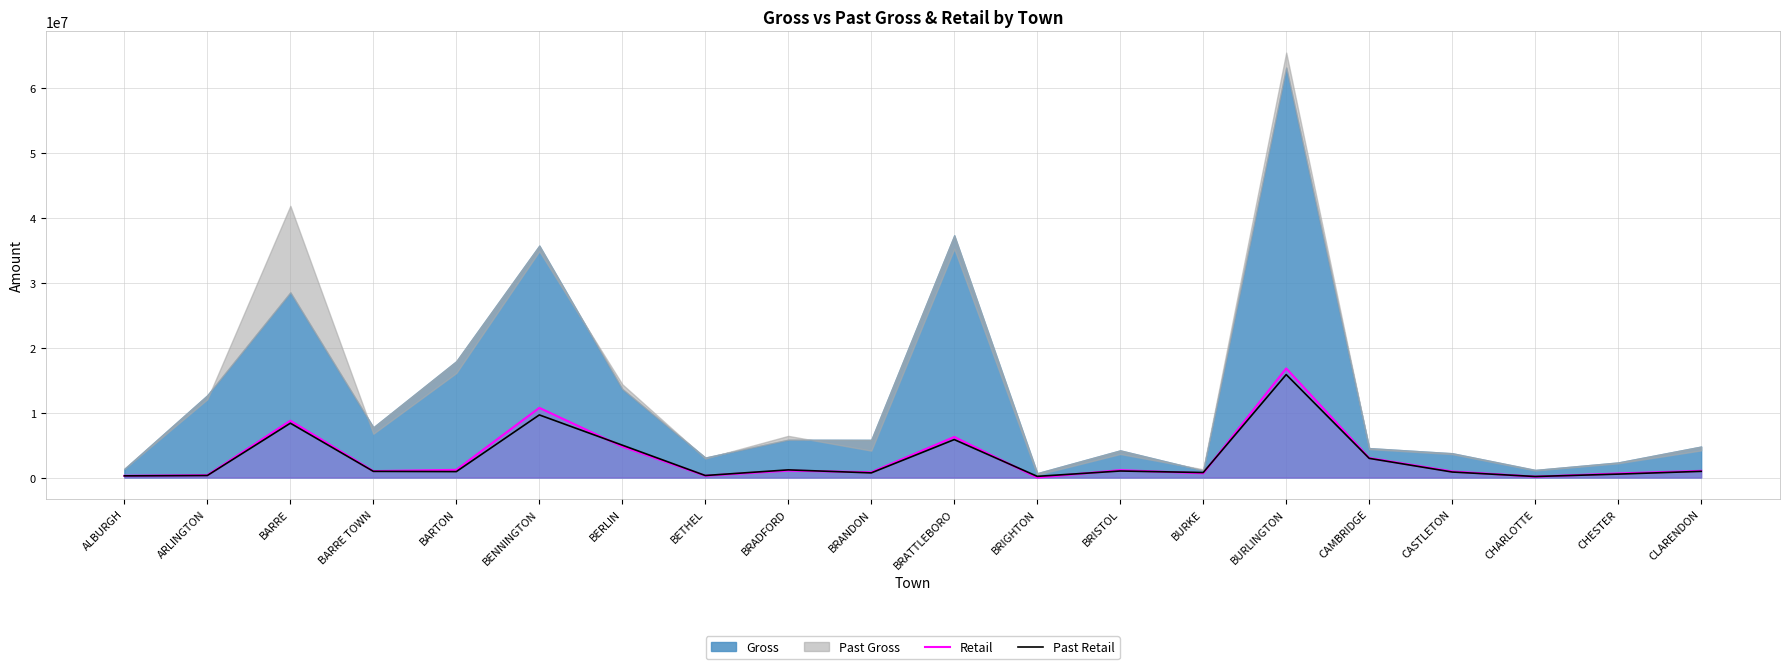

Between which two adjacent categories do Past Retail and Retail first intersect?

BENNINGTON and BERLIN